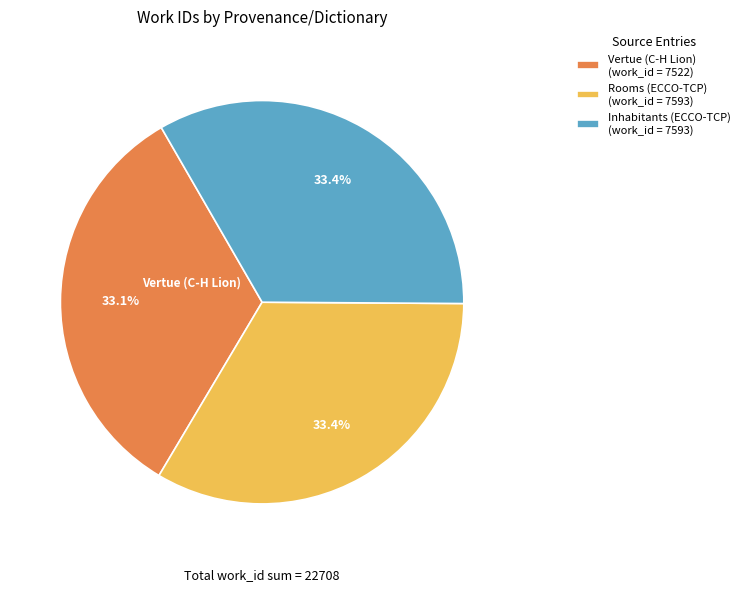

Approximately how many times larger is the value at Rooms (ECCO-TCP) (work_id = 7593) compared to Inhabitants (ECCO-TCP) (work_id = 7593)?

1.0